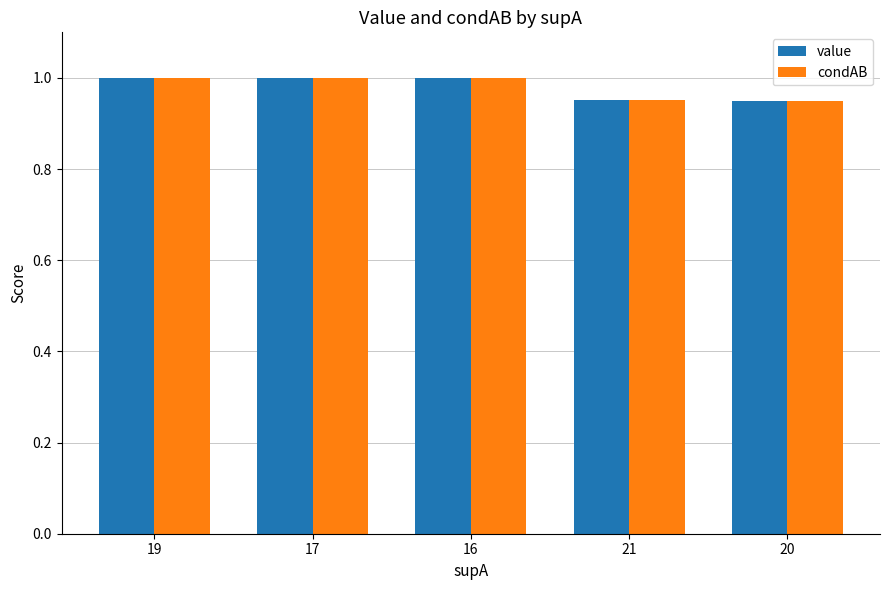

How many values in the value series are below 1?

2